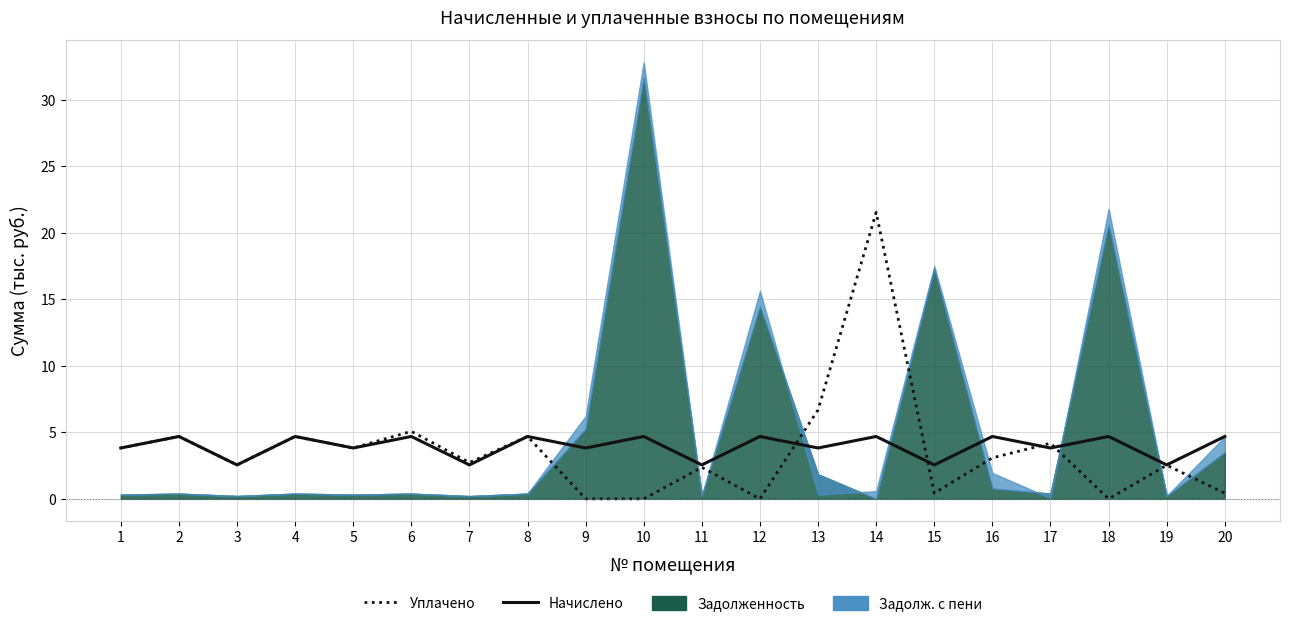

Is the value of уплачено at 14 greater than the value of начислено at 18?

Yes